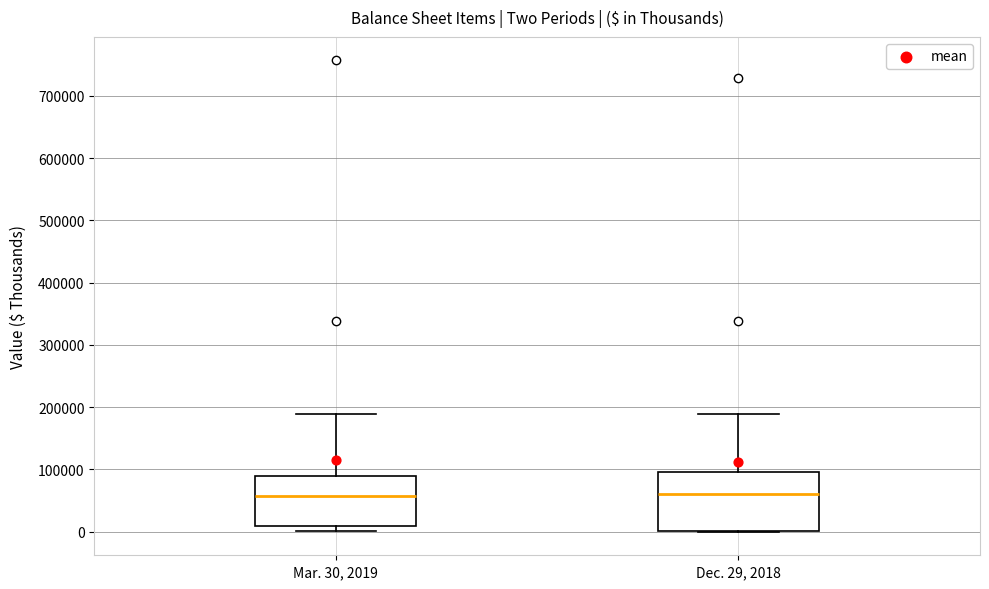

Comparing the boxes themselves (not the whiskers), which one is the tallest?

Dec. 29, 2018